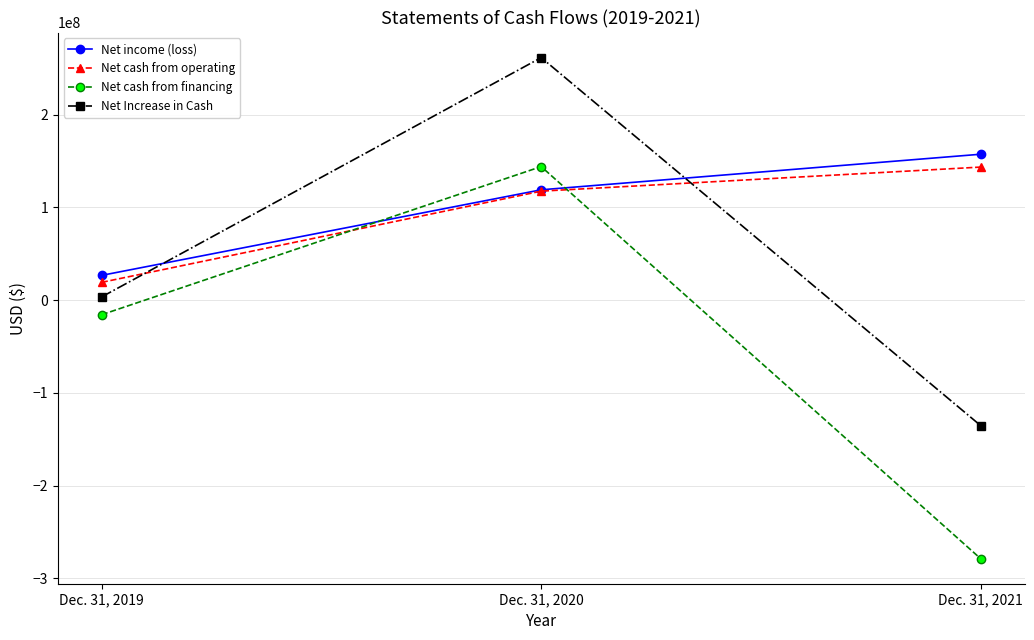

How many lines are shown in the chart?

4